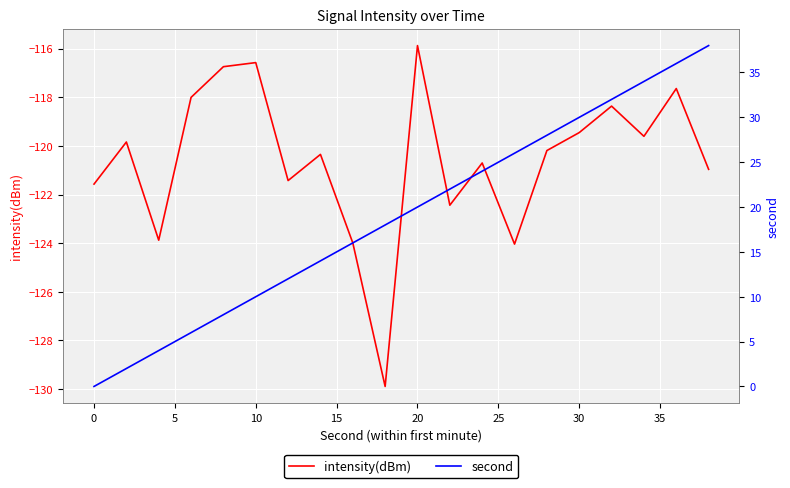

What is the minimum value for intensity(dBm)?

-129.9